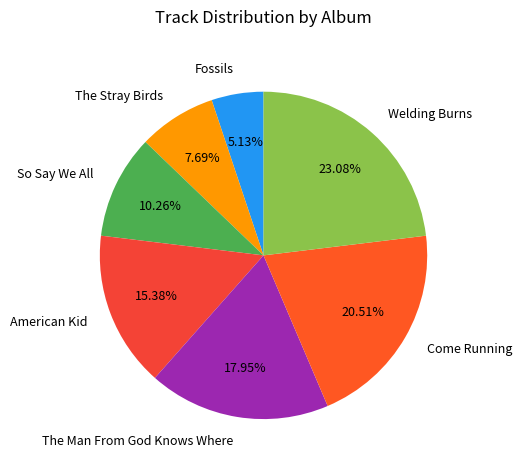

How many segments does this pie chart have?

7